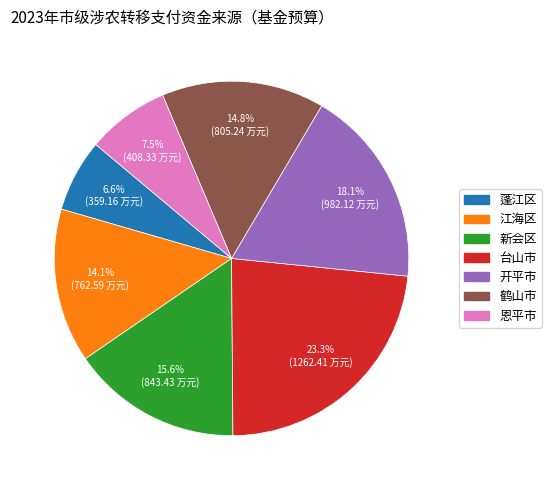

Between 恩平市 and 鹤山市, which is larger?

鹤山市